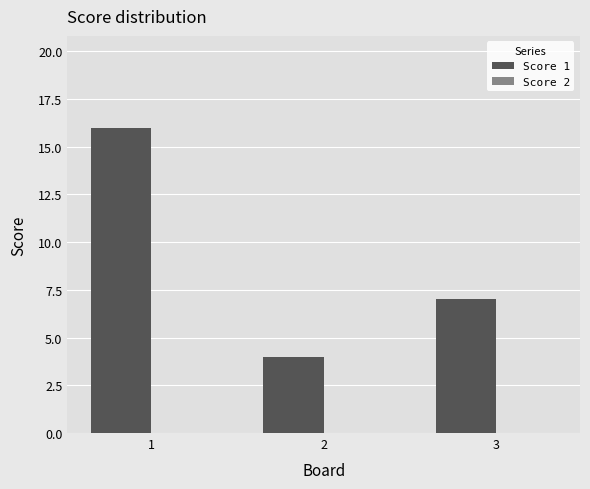

What is the difference between the maximum and second lowest values?

9